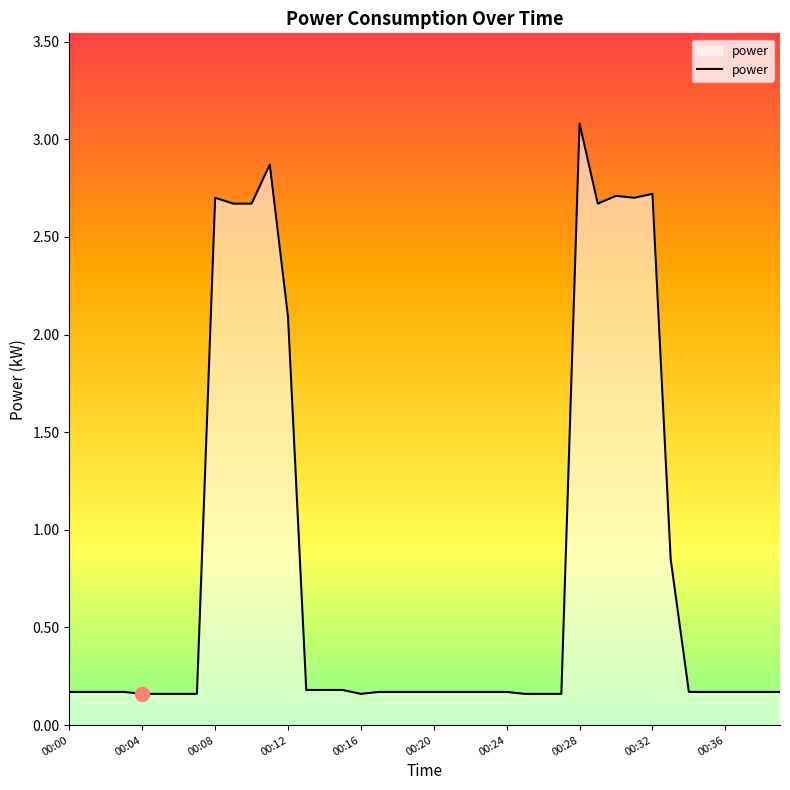

What is the difference between the maximum and minimum values?

2.9